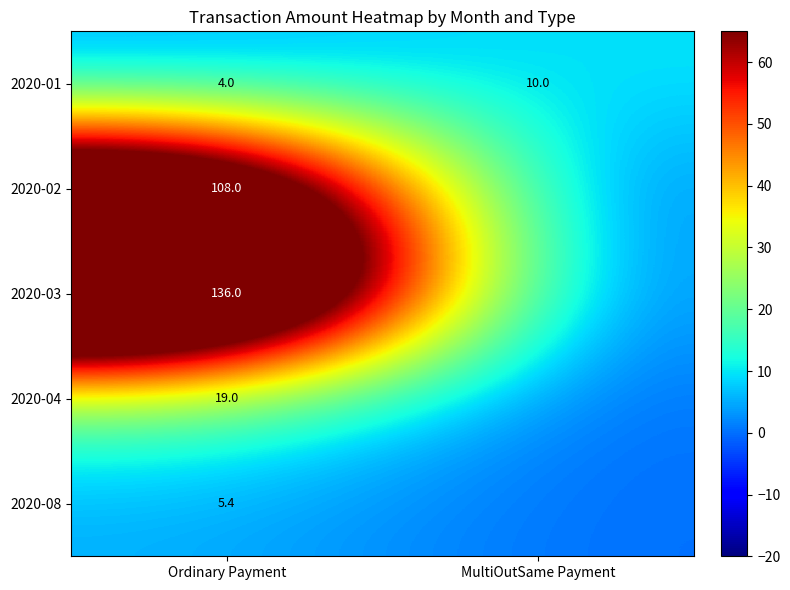

Is the value of 2020-01 at MultiOutSame Payment greater than the value of 2020-04 at Ordinary Payment?

No